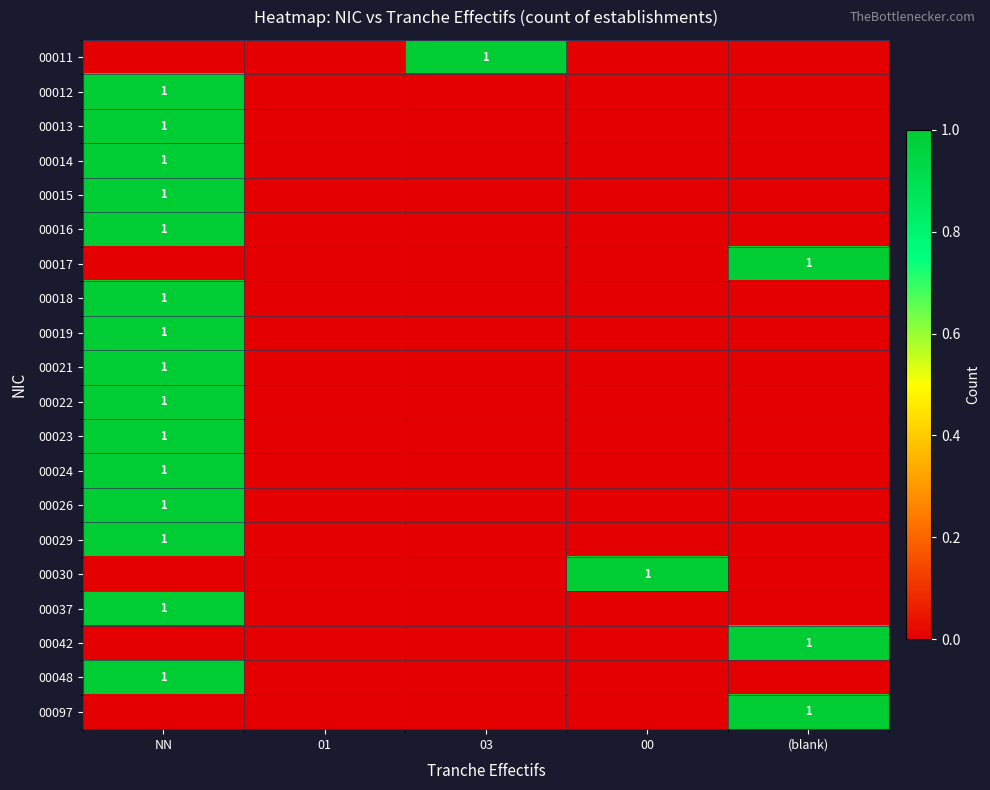

The 00013 series shows 0 at NN. True or false?

False